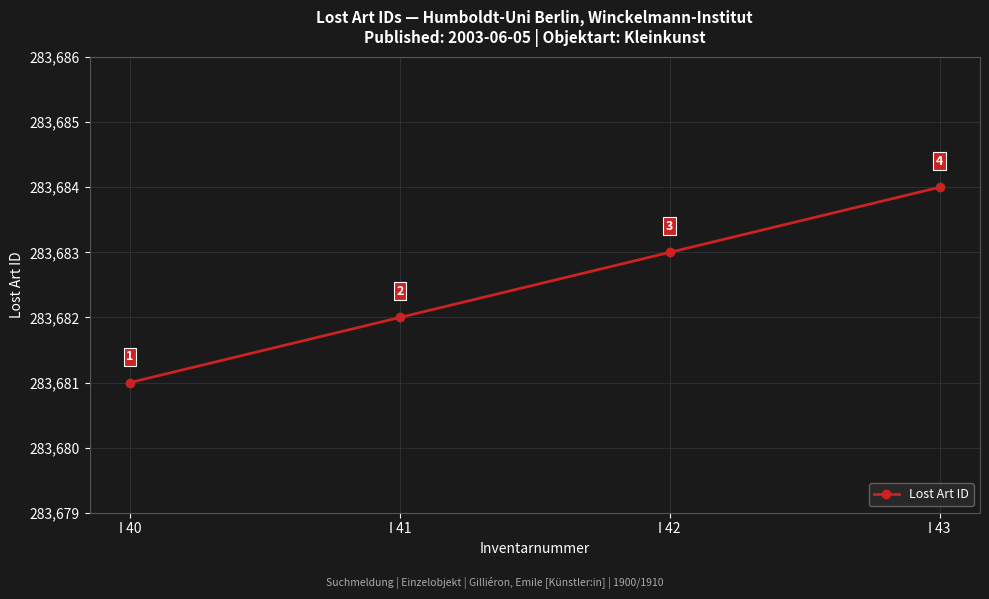

What is the sum of all values?

1134730